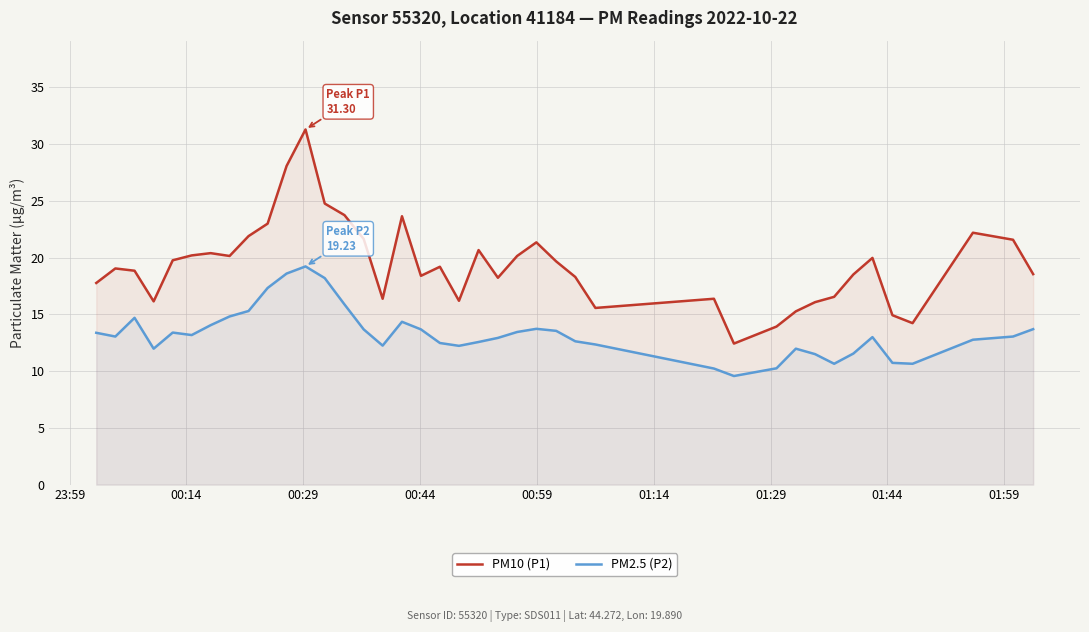

What is the highest value of the PM10 (P1) series?

31.3